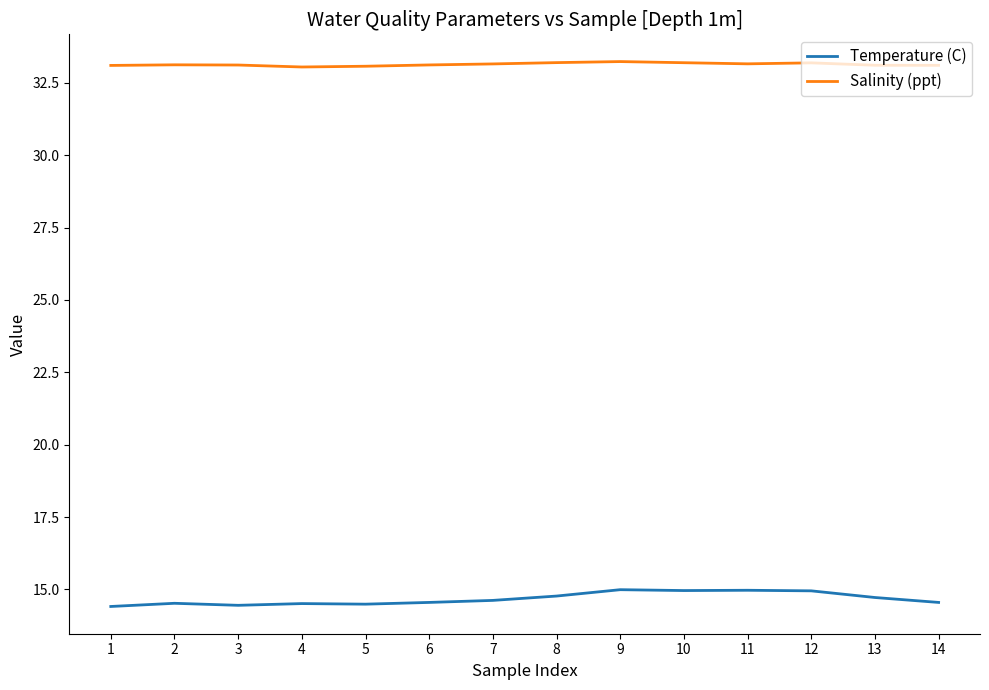

True or false: Temperature (C) and Salinity (ppt) cross at least once.

False